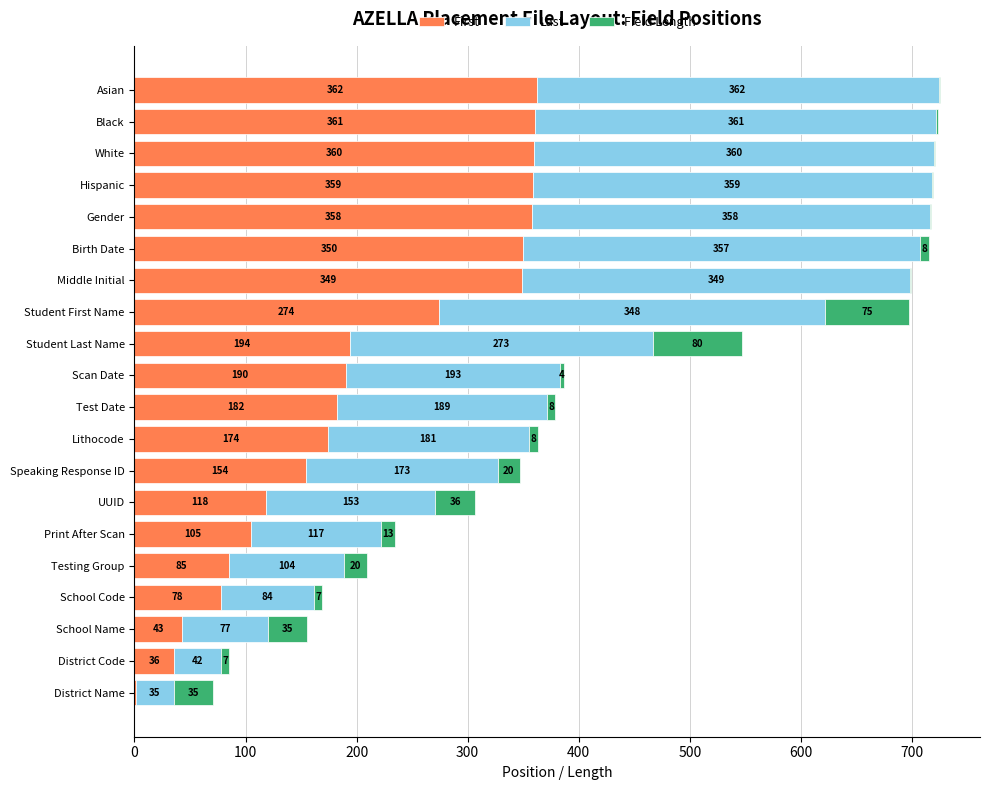

At which category is the sum across all series the highest?

Asian